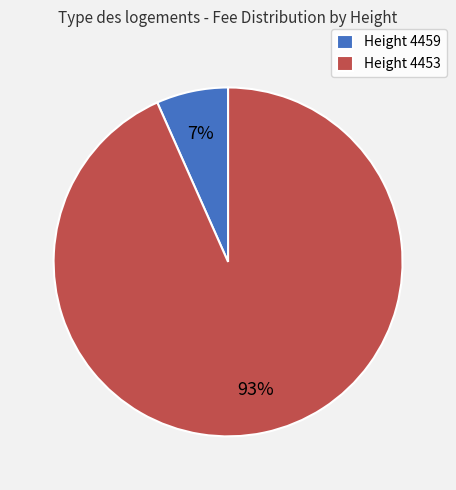

How many segments does this pie chart have?

2